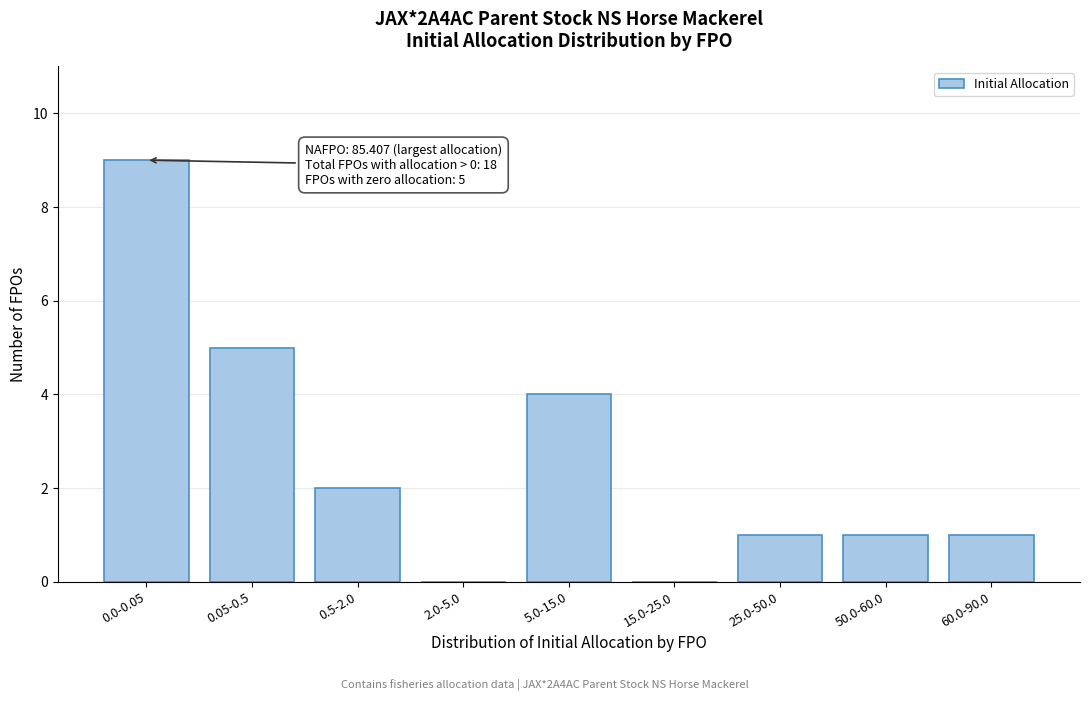

Reading right to left, what are all the values shown in this chart?

60.0-90.0=1	50.0-60.0=1	25.0-50.0=1	15.0-25.0=0	5.0-15.0=4	2.0-5.0=0	0.5-2.0=2	0.05-0.5=5	0.0-0.05=9